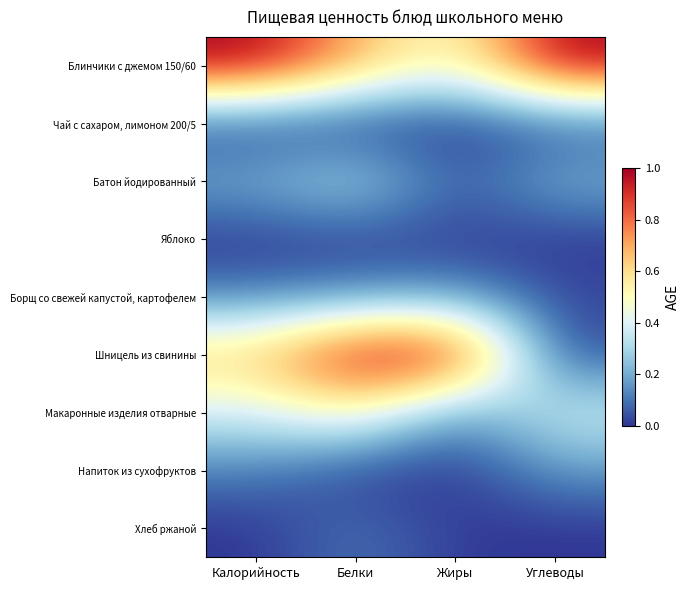

Which series has the largest total across all categories?

Блинчики с джемом 150/60